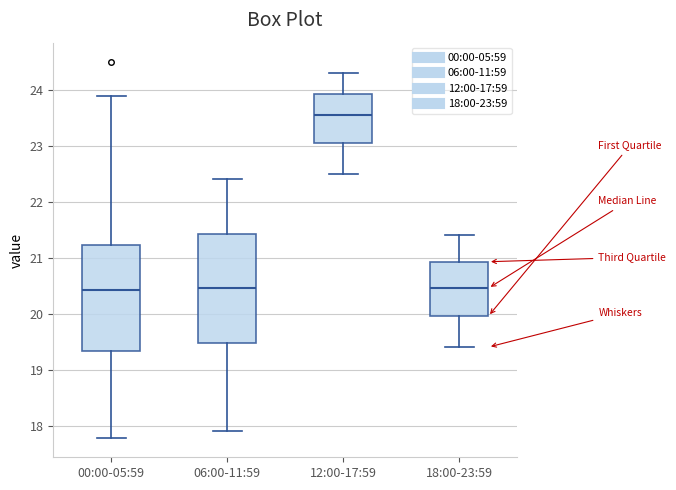

Reading left to right, read every box against the y-axis: the position of its median line, the range the box covers, and the ends of its whiskers. The values are not printed on the chart, so give them approximately, as read against the axis.

00:00-05:59: median 20.4, box 19.3 to 21.2, whiskers 17.8 to 23.9
06:00-11:59: median 20.5, box 19.5 to 21.4, whiskers 17.9 to 22.4
12:00-17:59: median 23.6, box 23.1 to 23.9, whiskers 22.5 to 24.3
18:00-23:59: median 20.5, box 20.0 to 20.9, whiskers 19.4 to 21.4